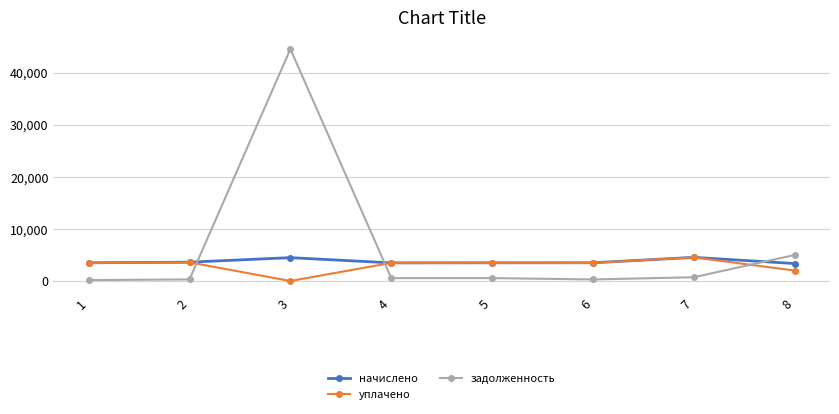

At 3, list the series in order from largest to smallest.

задолженность, начислено, уплачено